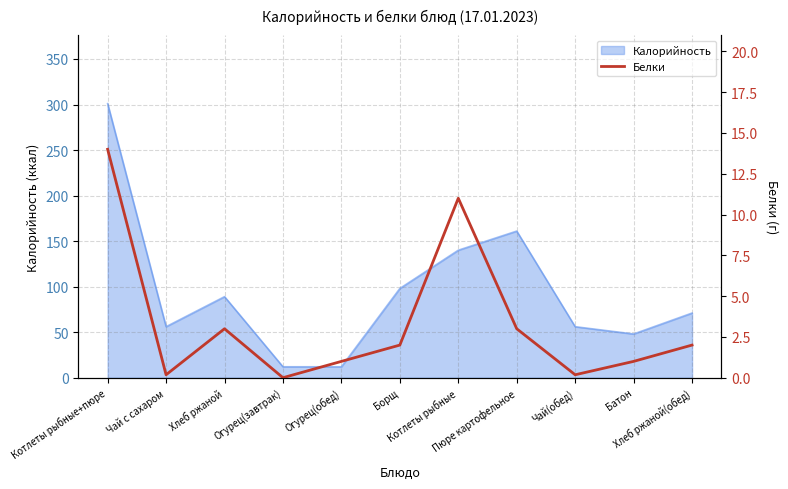

True or false: the data has more than 0 interior local peaks.

True